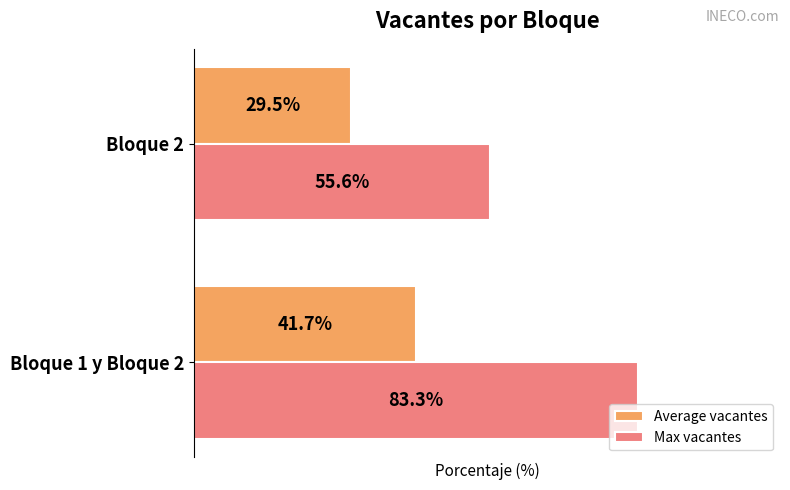

What are all the series names shown in the legend?

Average vacantes, Max vacantes